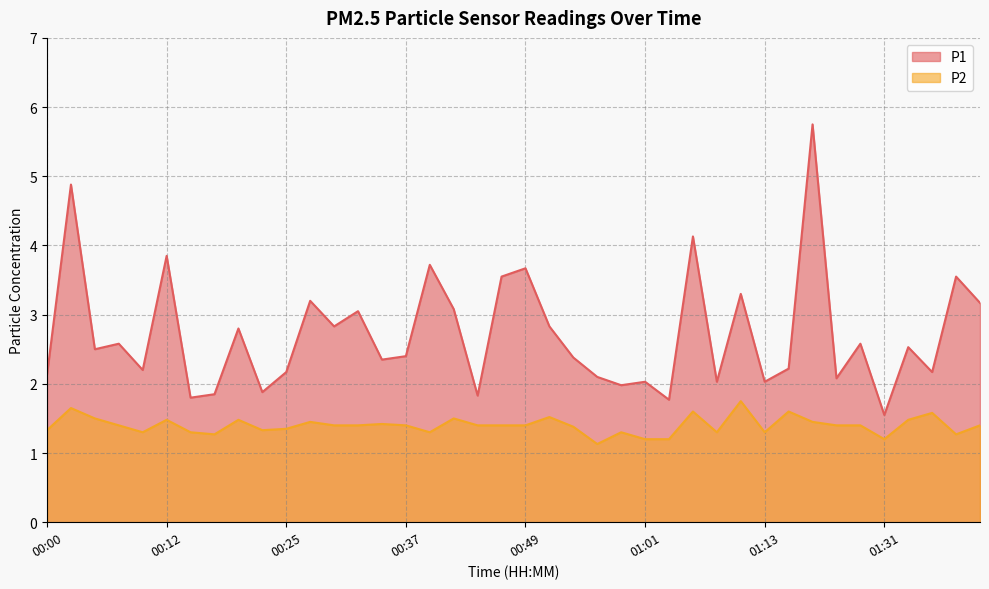

What are all the series names shown in the legend?

P1, P2